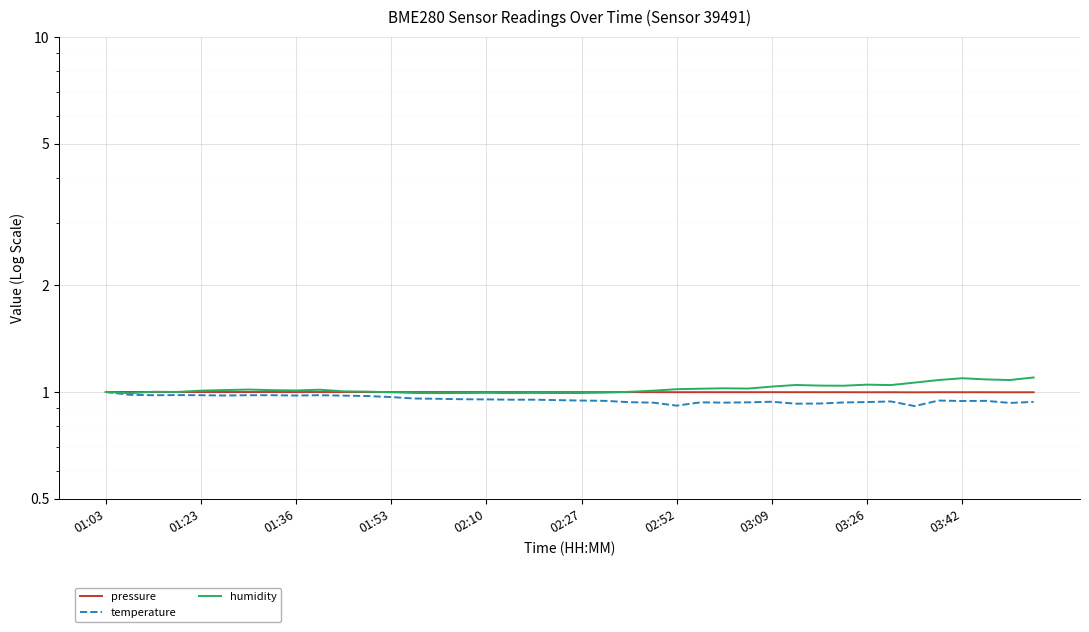

What is the difference between the second highest and second lowest values in the humidity series?

0.1